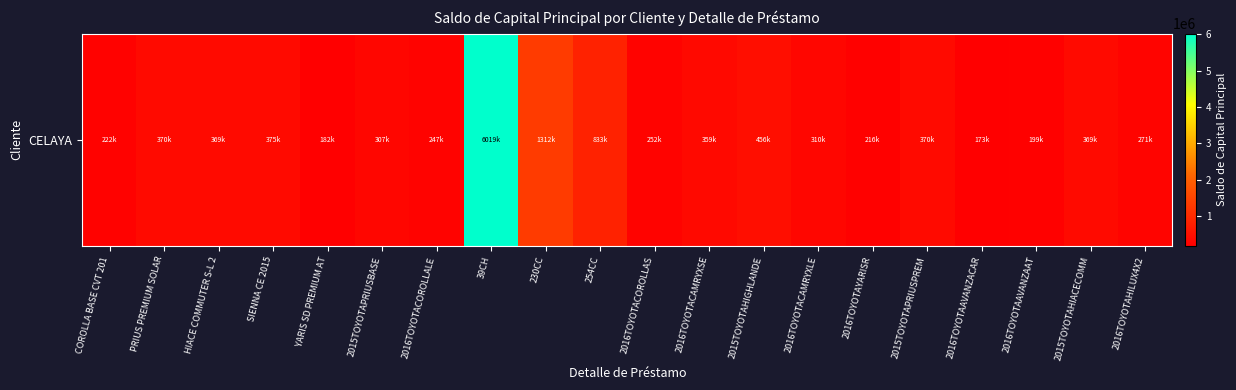

Rank the categories by value from highest to lowest.

39CH, 230CC, 254CC, 2015TOYOTAHIGHLANDE, SIENNA CE 2015, 2015TOYOTAPRIUSPREM, PRIUS PREMIUM SOLAR, 2015TOYOTAHIACECOMM, HIACE COMMUTER S-L 2, 2016TOYOTACAMRYXSE, 2016TOYOTACAMRYXLE, 2015TOYOTAPRIUSBASE, 2016TOYOTAHILUX4X2, 2016TOYOTACOROLLAS, 2016TOYOTACOROLLALE, COROLLA BASE CVT 201, 2016TOYOTAYARISR, 2016TOYOTAAVANZAAT, YARIS SD PREMIUM AT, 2016TOYOTAAVANZACAR